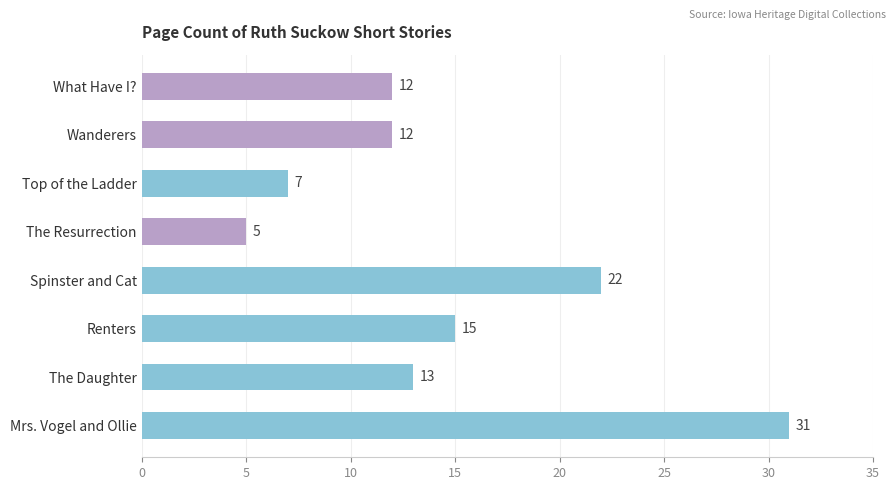

What is the smallest value displayed?

5